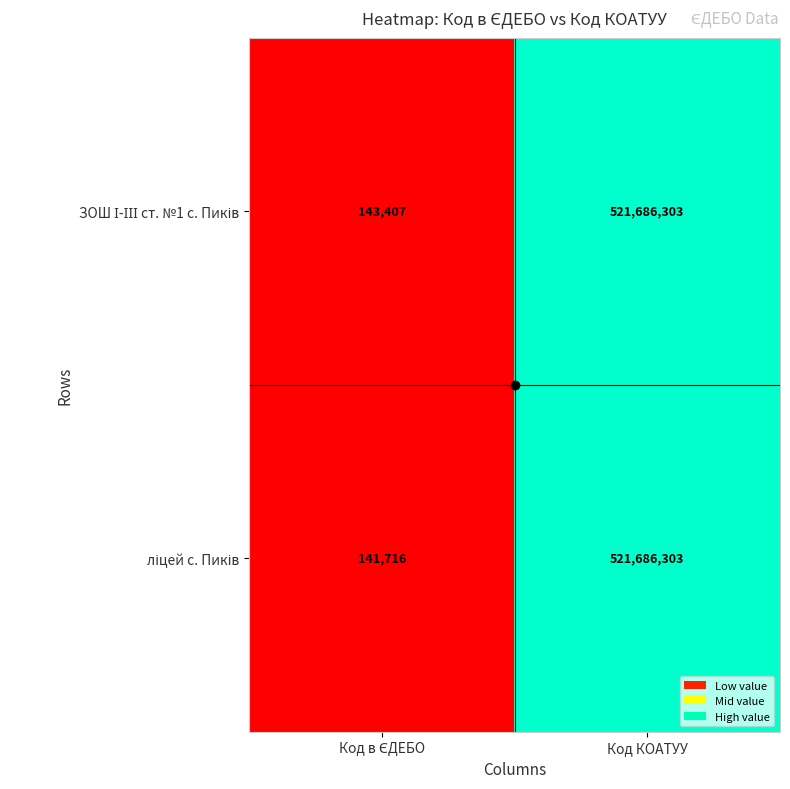

What is the total value across all series at Код КОАТУУ?

1043372606